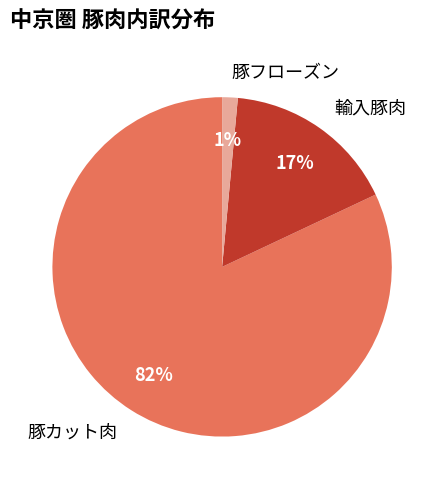

How many segments does this pie chart have?

3